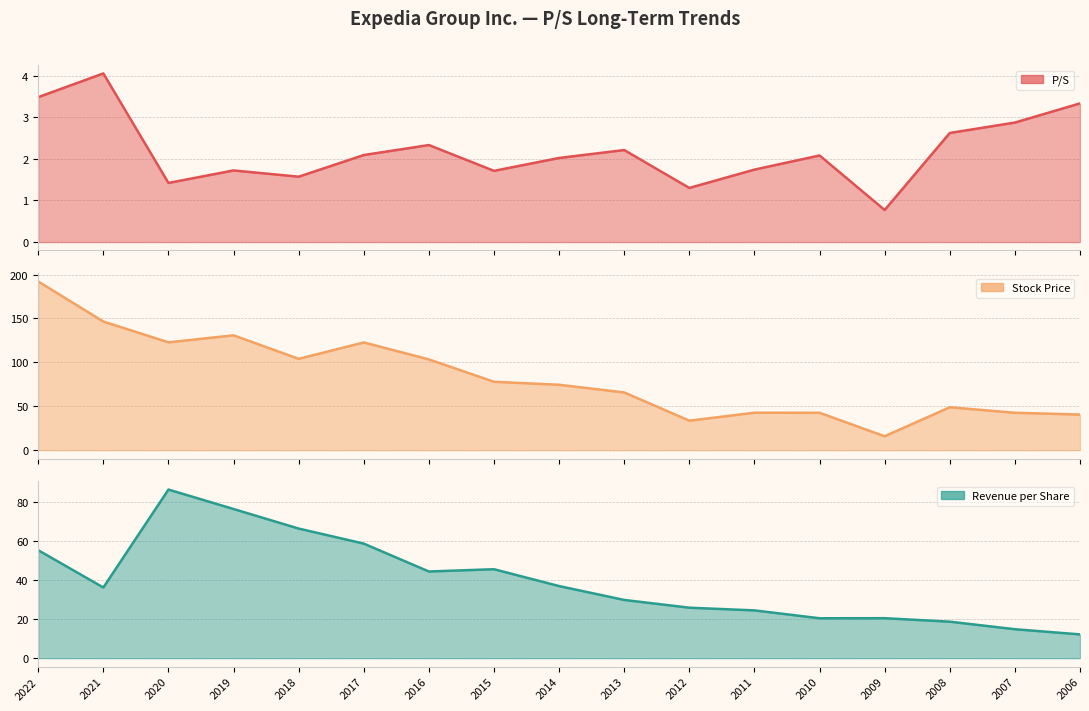

What is the value of the Revenue per Share point at the 7th from the left?

44.3